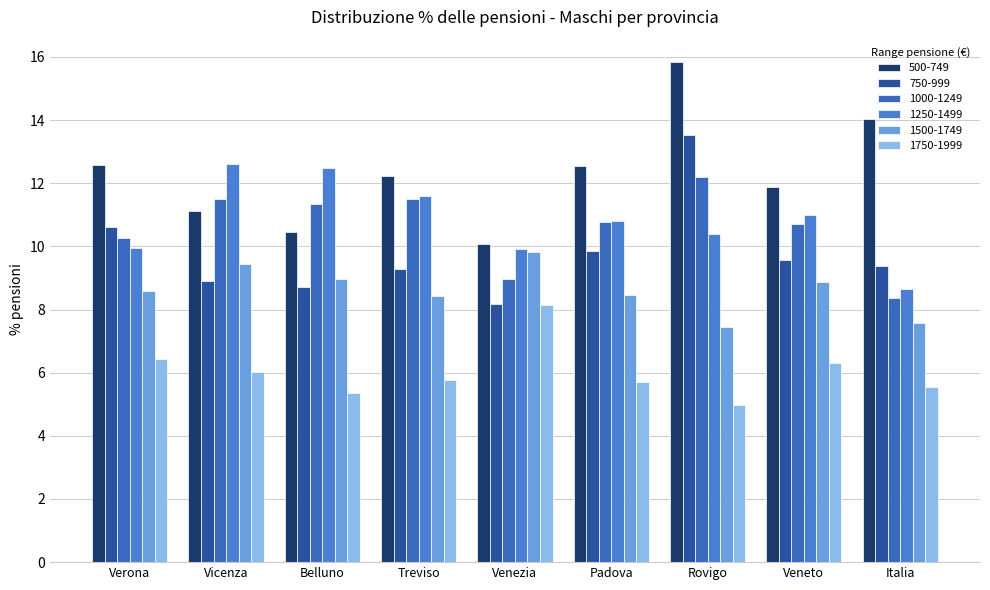

What is the sum of the 750-999 values at Vicenza and Venezia?

17.1